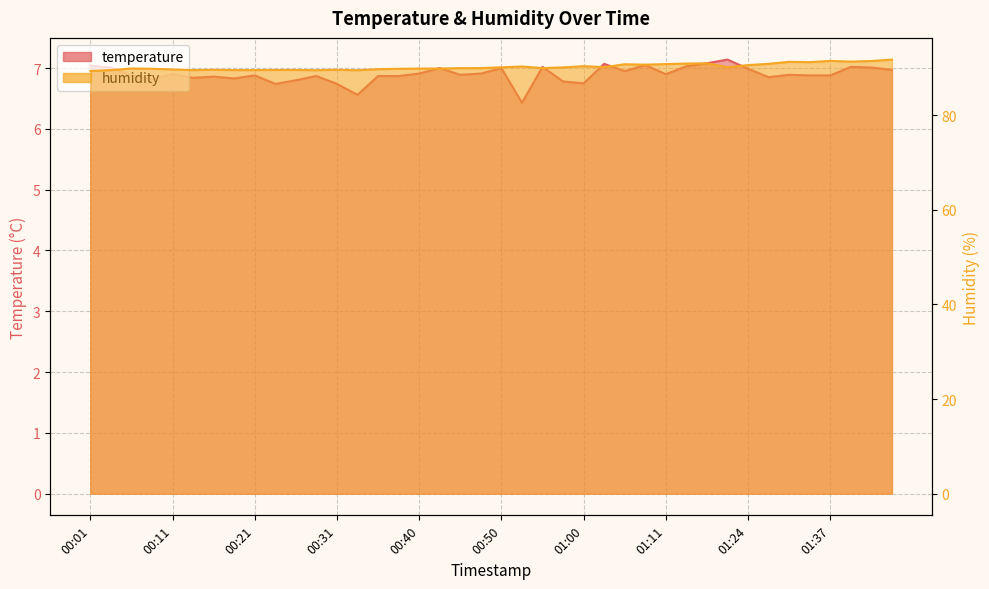

Reading left to right, extract all data points from this chart.

temperature: 7.0	7.0	6.9	6.8	6.9	6.8	6.9	6.8	6.9	6.7	6.8	6.9	6.7	6.6	6.9	6.9	6.9	7.0	6.9	6.9	7.0	6.4	7.0	6.8	6.8	7.1	7.0	7.0	6.9	7.0	7.1	7.1	7.0	6.8	6.9	6.9	6.9	7.0	7.0	7.0
humidity: 89.4	89.6	89.9	89.8	89.7	89.6	89.6	89.6	89.6	89.6	89.6	89.5	89.6	89.5	89.8	89.8	89.9	89.9	90.0	90.0	90.2	90.3	90.0	90.1	90.4	90.2	90.8	90.7	90.8	90.9	91.0	90.2	90.6	90.9	91.3	91.2	91.5	91.3	91.5	91.8